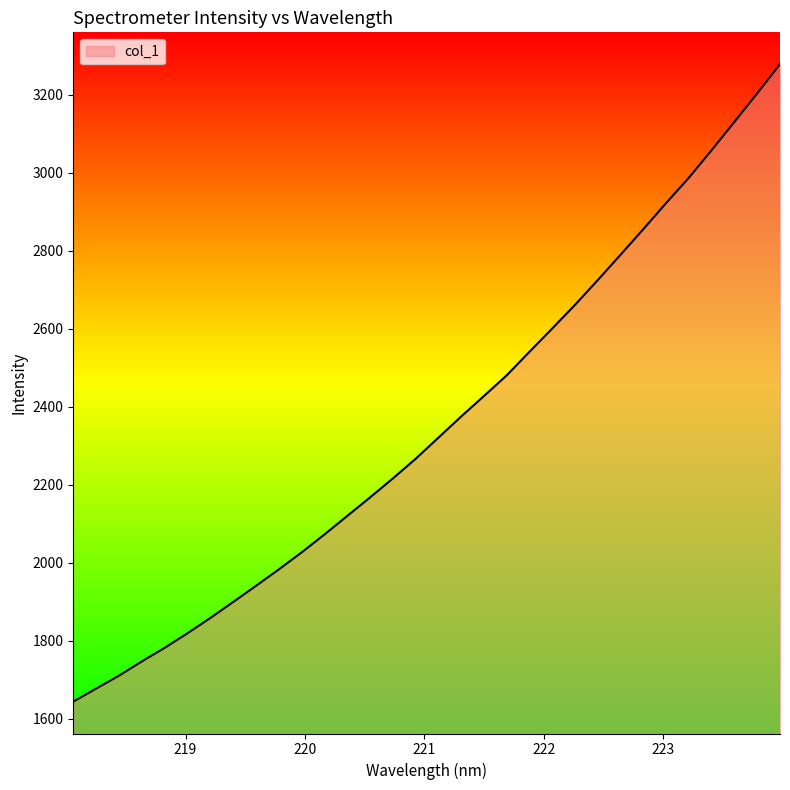

What is the greatest value displayed?

3278.9